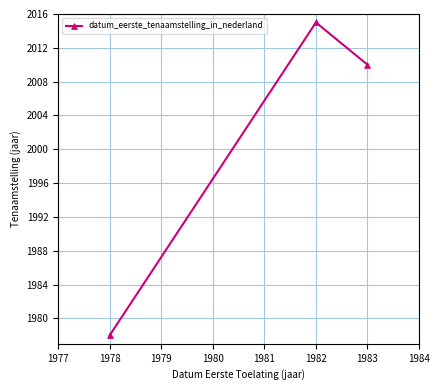

The value at 1982 is 2015. True or false?

True